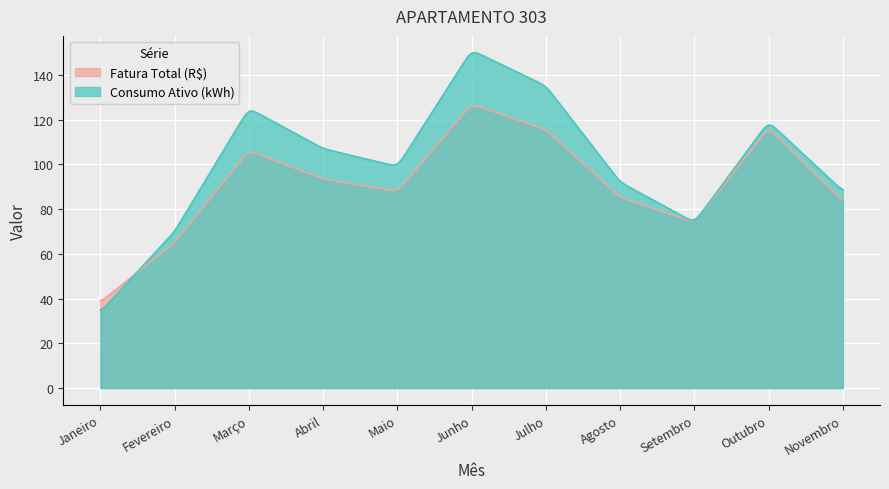

What is the difference between the Consumo Ativo (kWh) values at Junho and Abril?

44.0